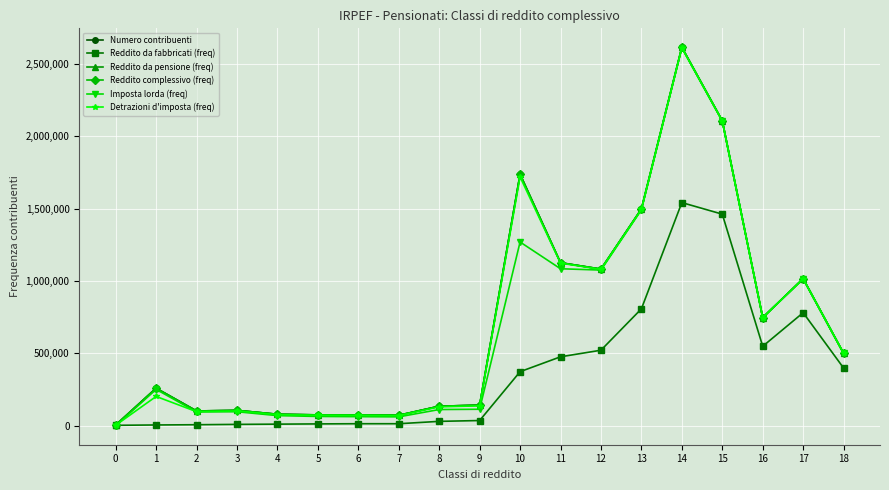

True or false: Reddito complessivo (freq) and Imposta lorda (freq) cross at least once.

False